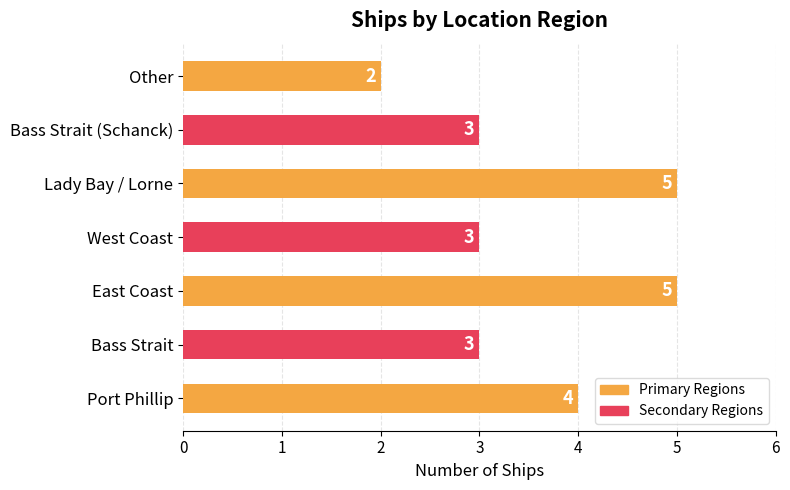

The chart shows a value of 7 at Lady Bay / Lorne. True or false?

False